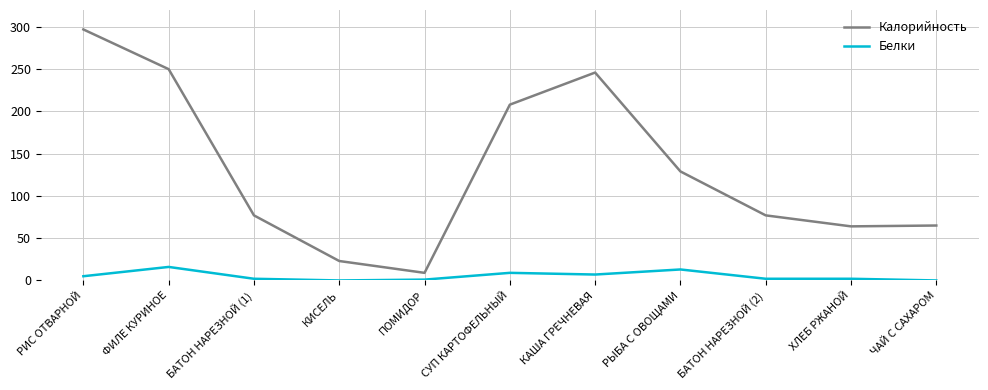

Rank the series by their average value, from lowest to highest.

Белки, Калорийность